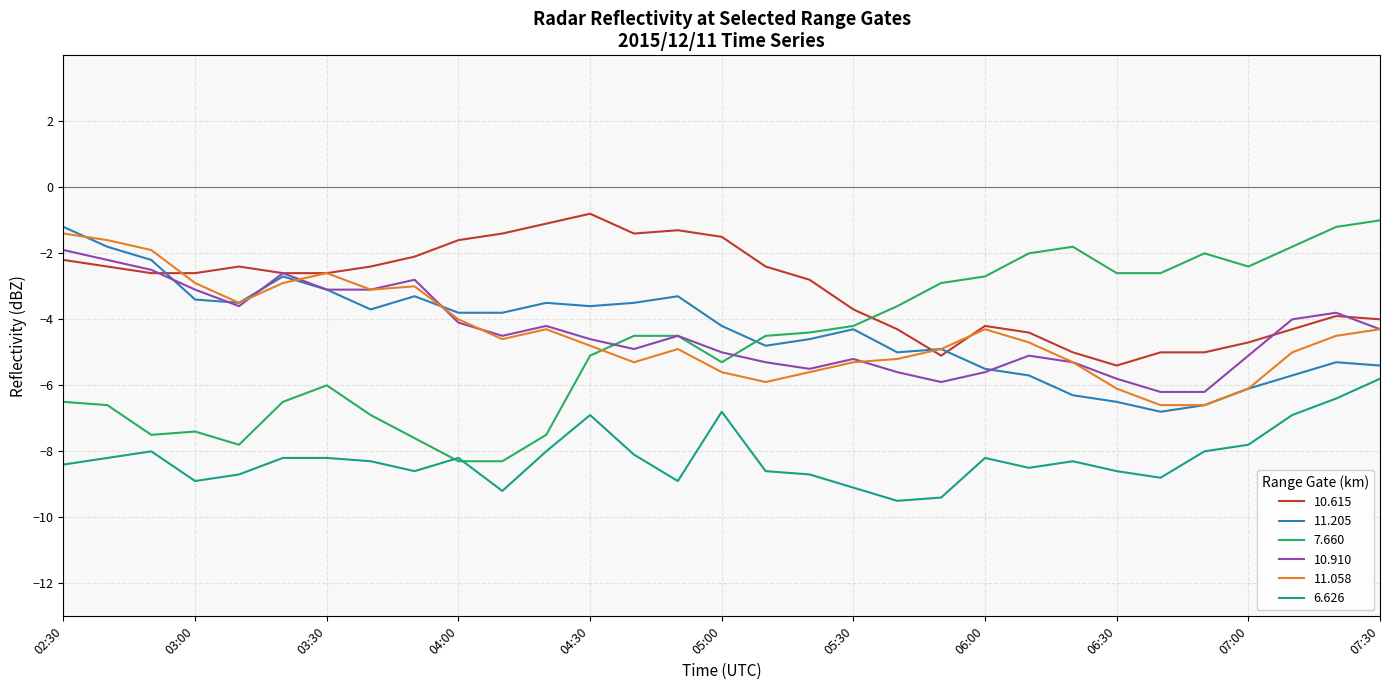

Which series has the largest total across all categories?

10.615